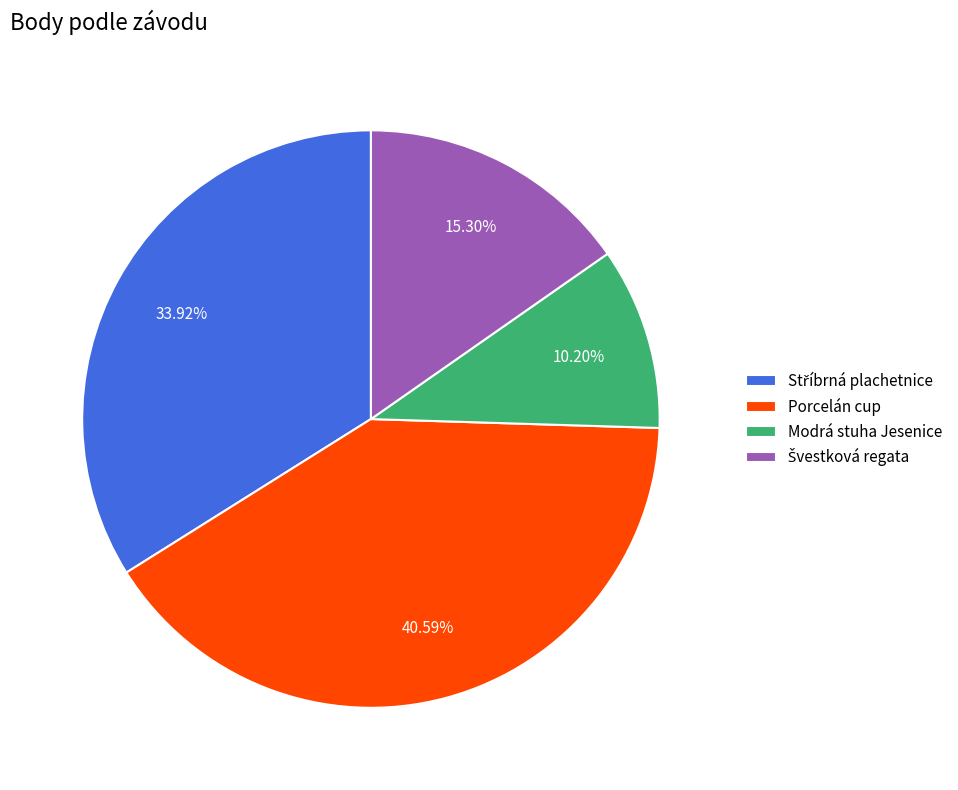

Is there a majority slice in this chart?

No